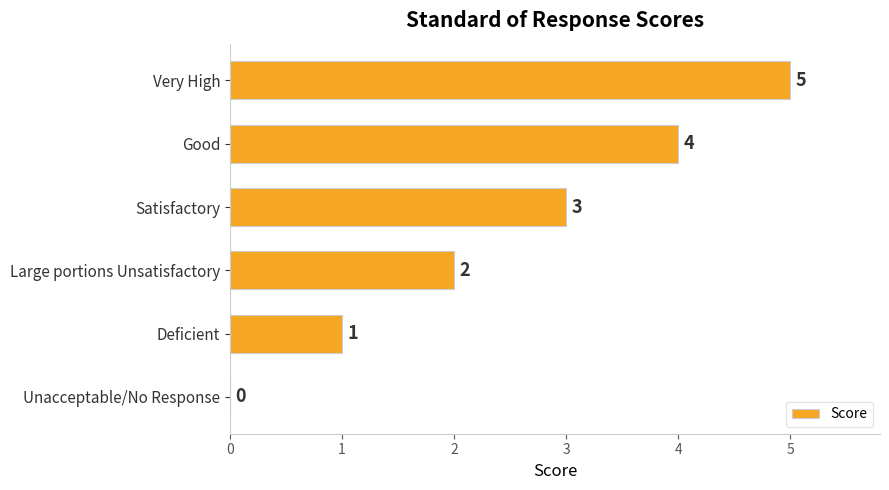

Count the values in the range 1 to 4.

4